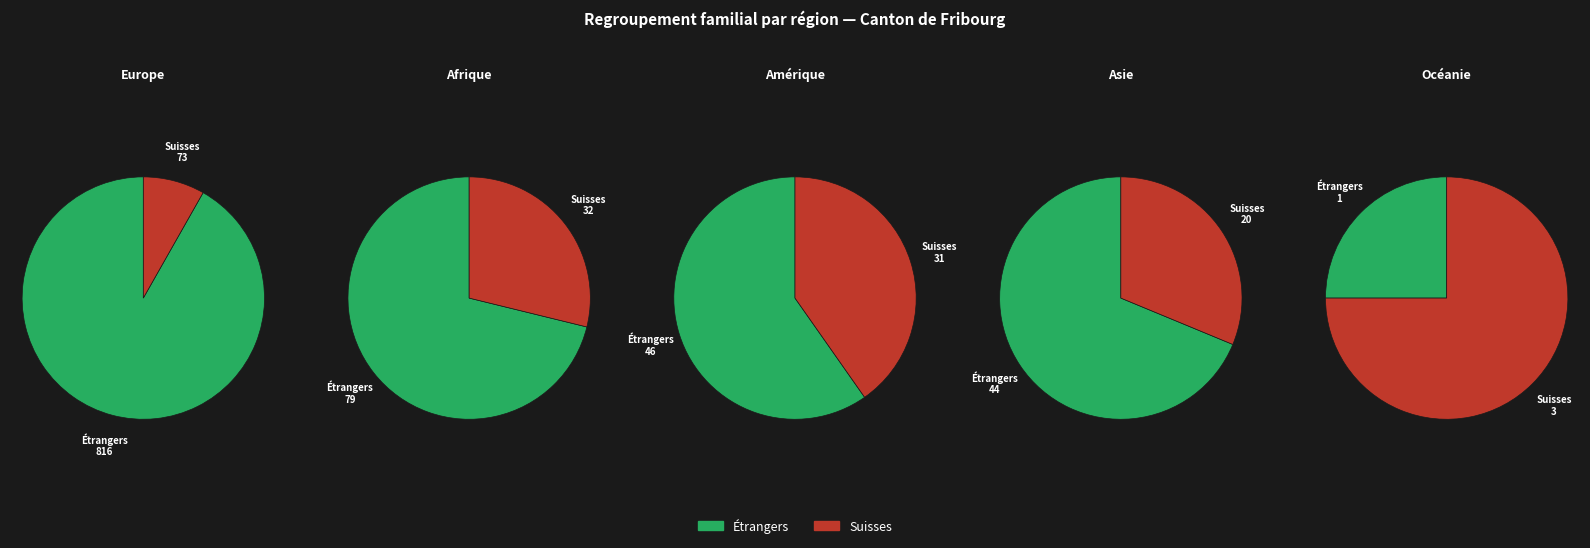

The Europe slice represents 70% of the pie. True or false?

False